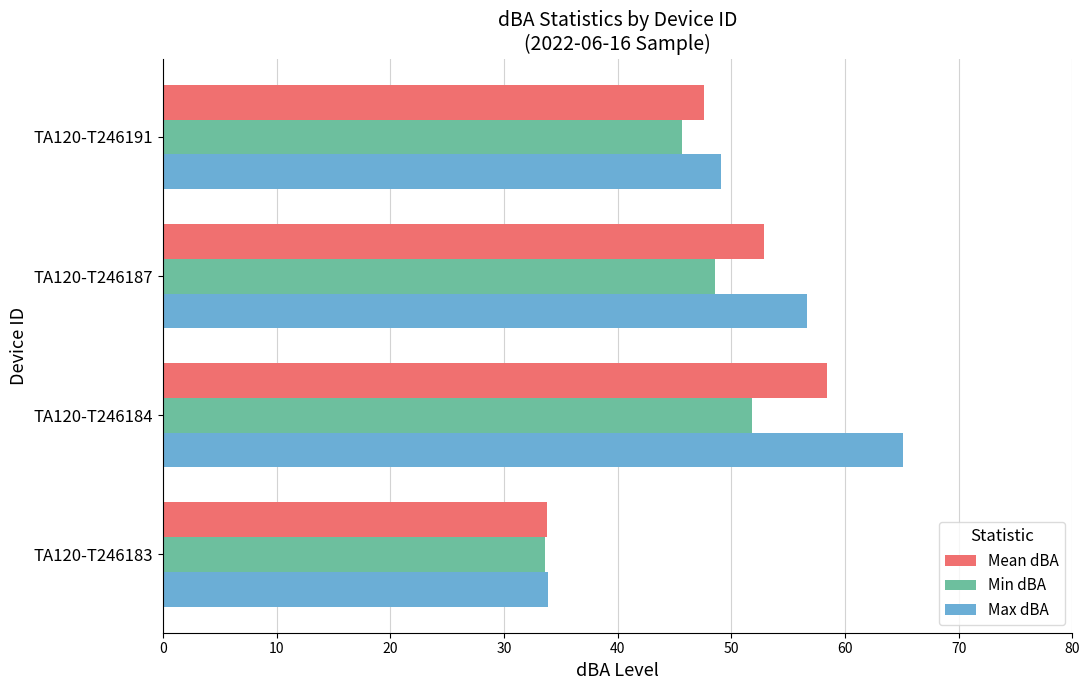

At how many categories does at least one series exceed 45?

3